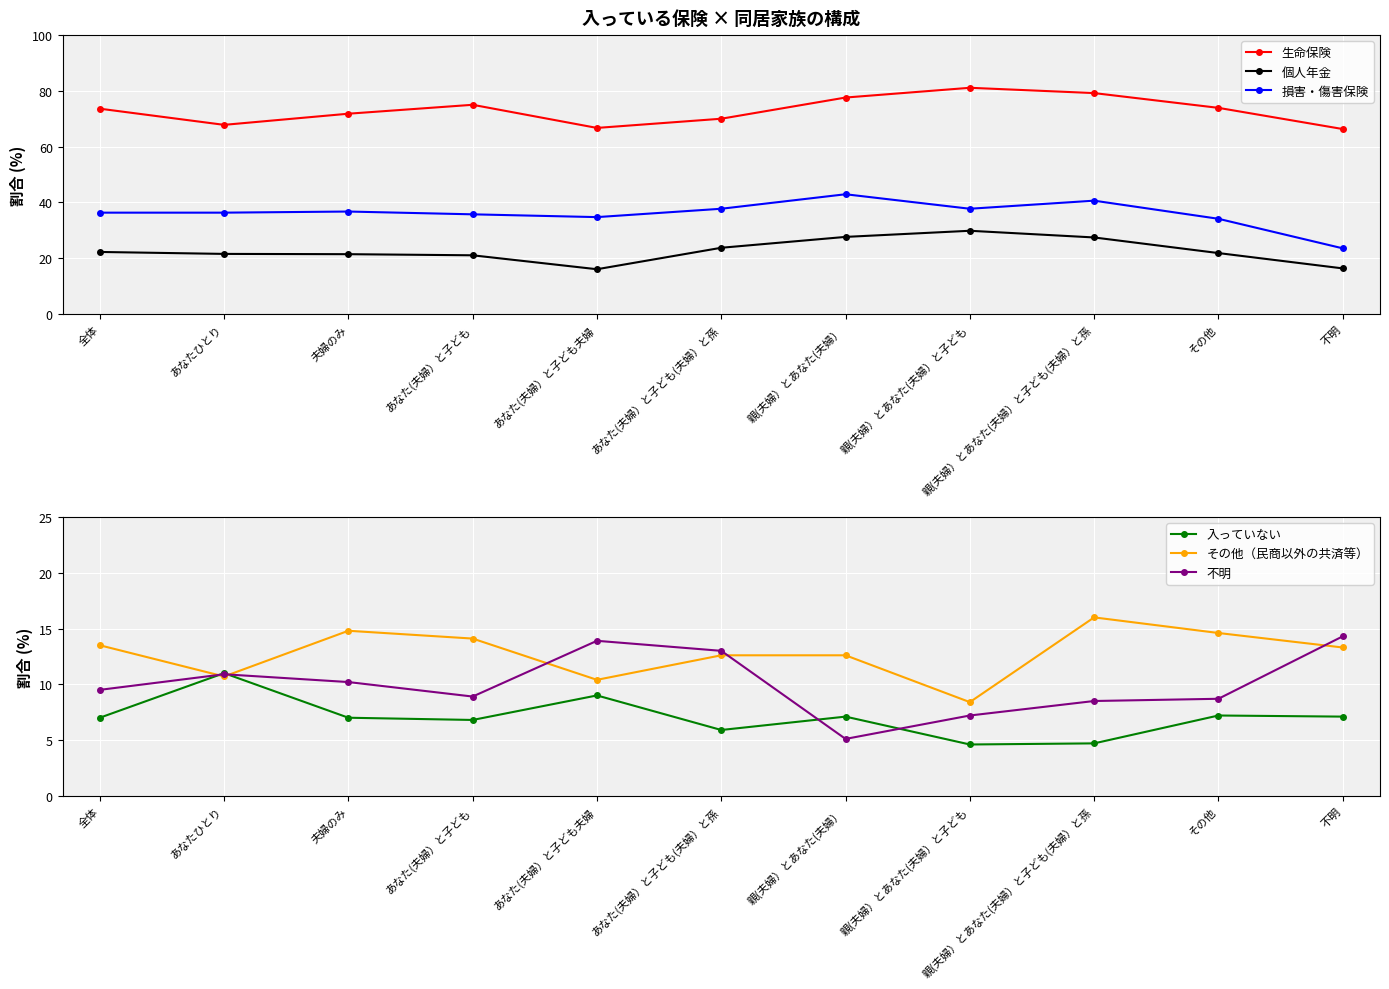

True or false: 損害・傷害保険 and その他（民商以外の共済等） intersect in this chart.

False